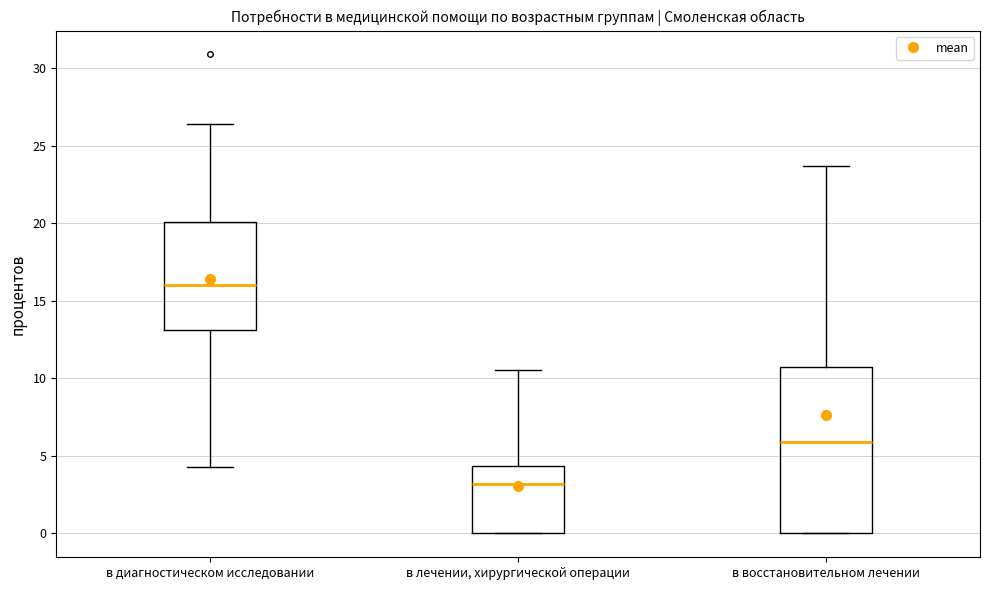

Where does the upper whisker of the box for в лечении, хирургической операции end on the y-axis? The values are not printed on the chart, so give them approximately, as read against the axis.

10.5